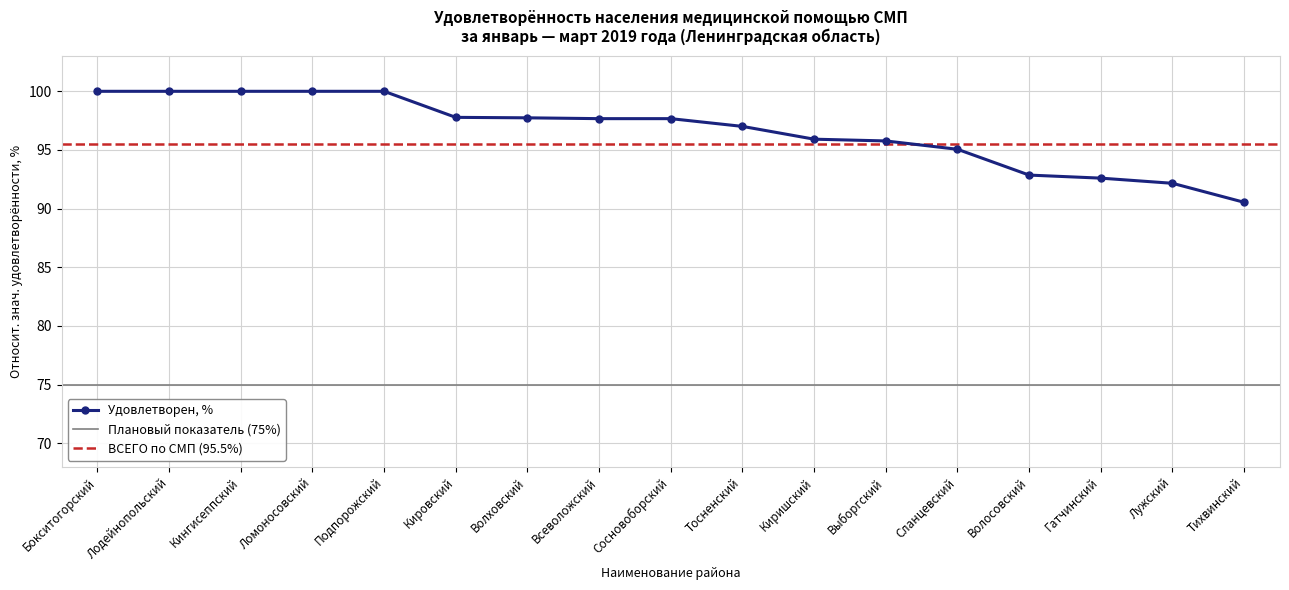

True or false: the data shows 139.3 at Выборгский.

False